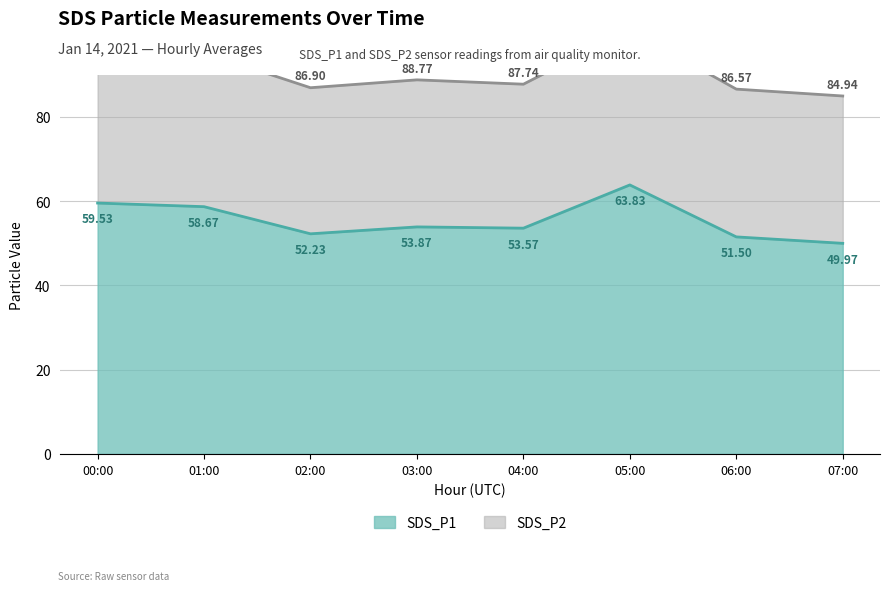

Does the chart have visible grid lines?

Yes